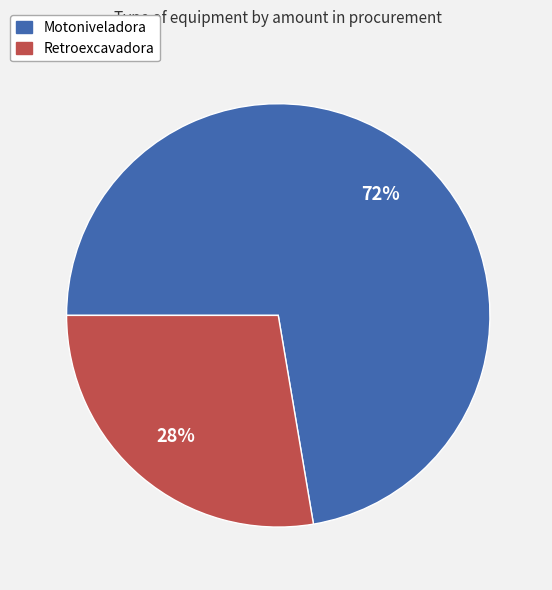

Is there any slice that represents more than half of the pie?

Yes